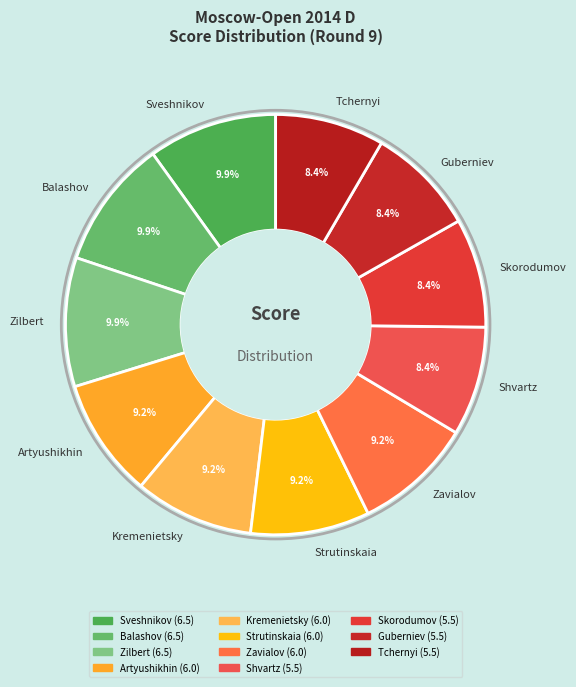

Approximately how many times larger is the value at Balashov compared to Zavialov?

1.1